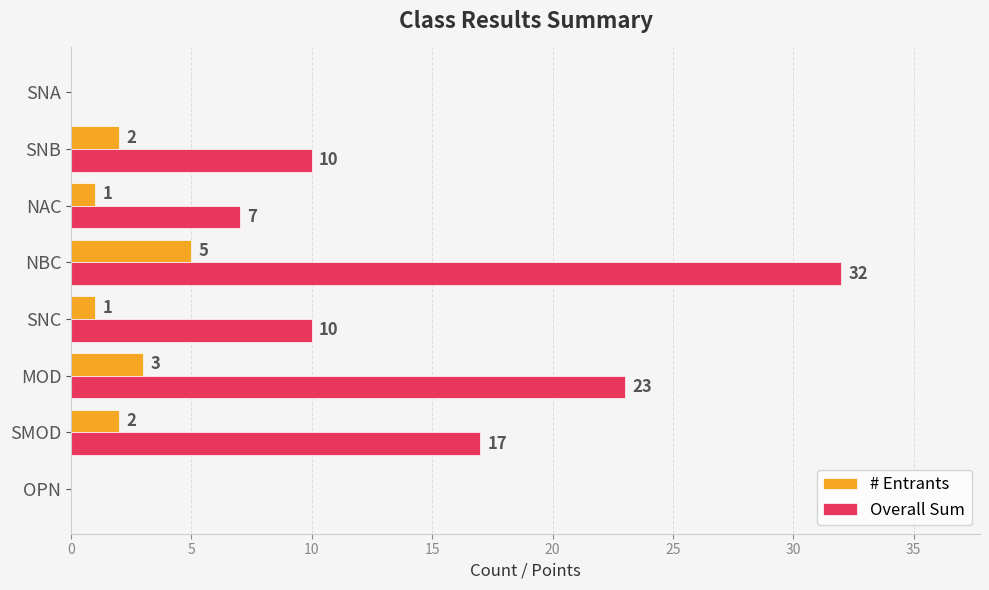

The # Entrants series shows 0 at SNB. True or false?

False